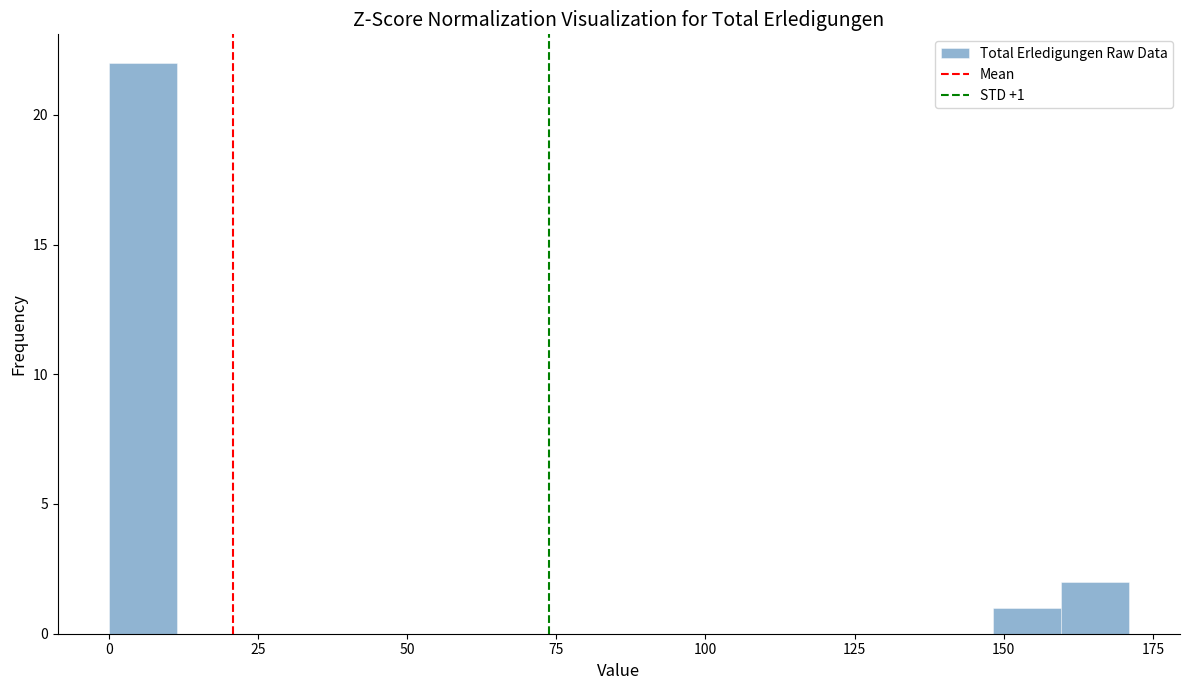

Read against the x-axis, roughly where is the centre of the tallest bar?

5